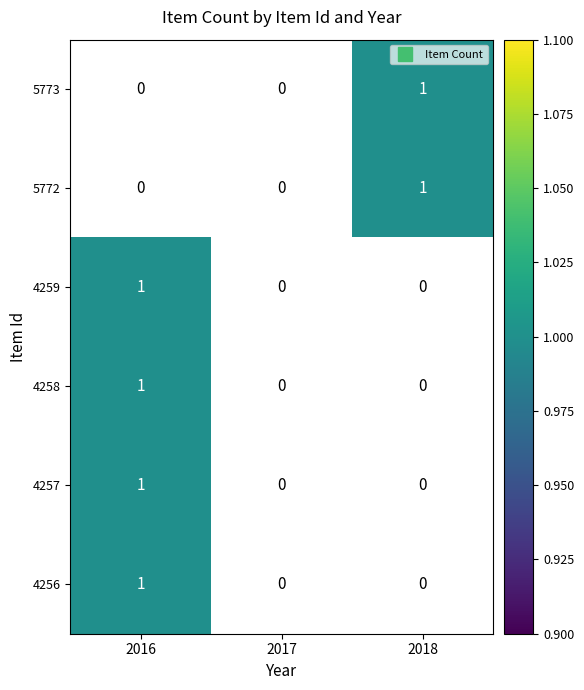

What value does the 4259 series have at 2016?

1.0